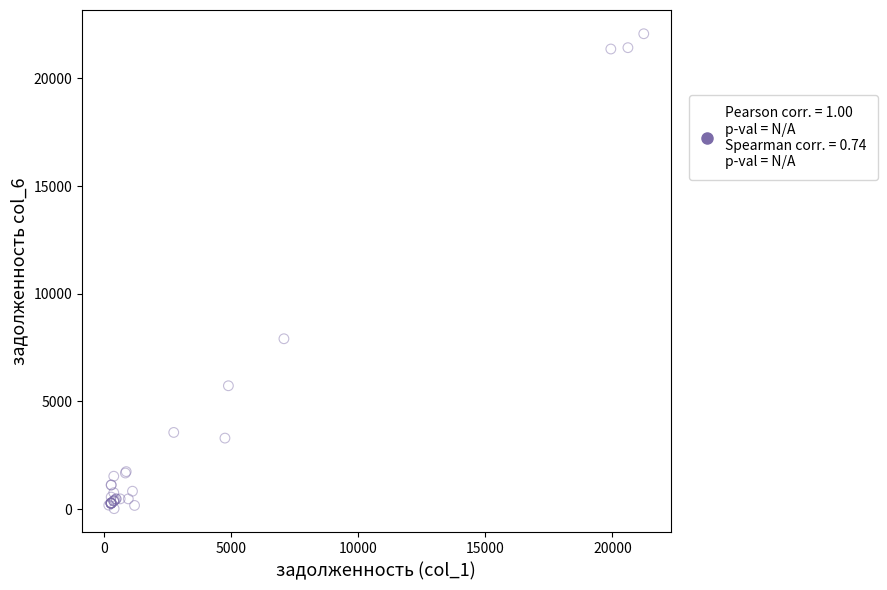

What Y value in the scatter plot is closest to 11050?

7913.3